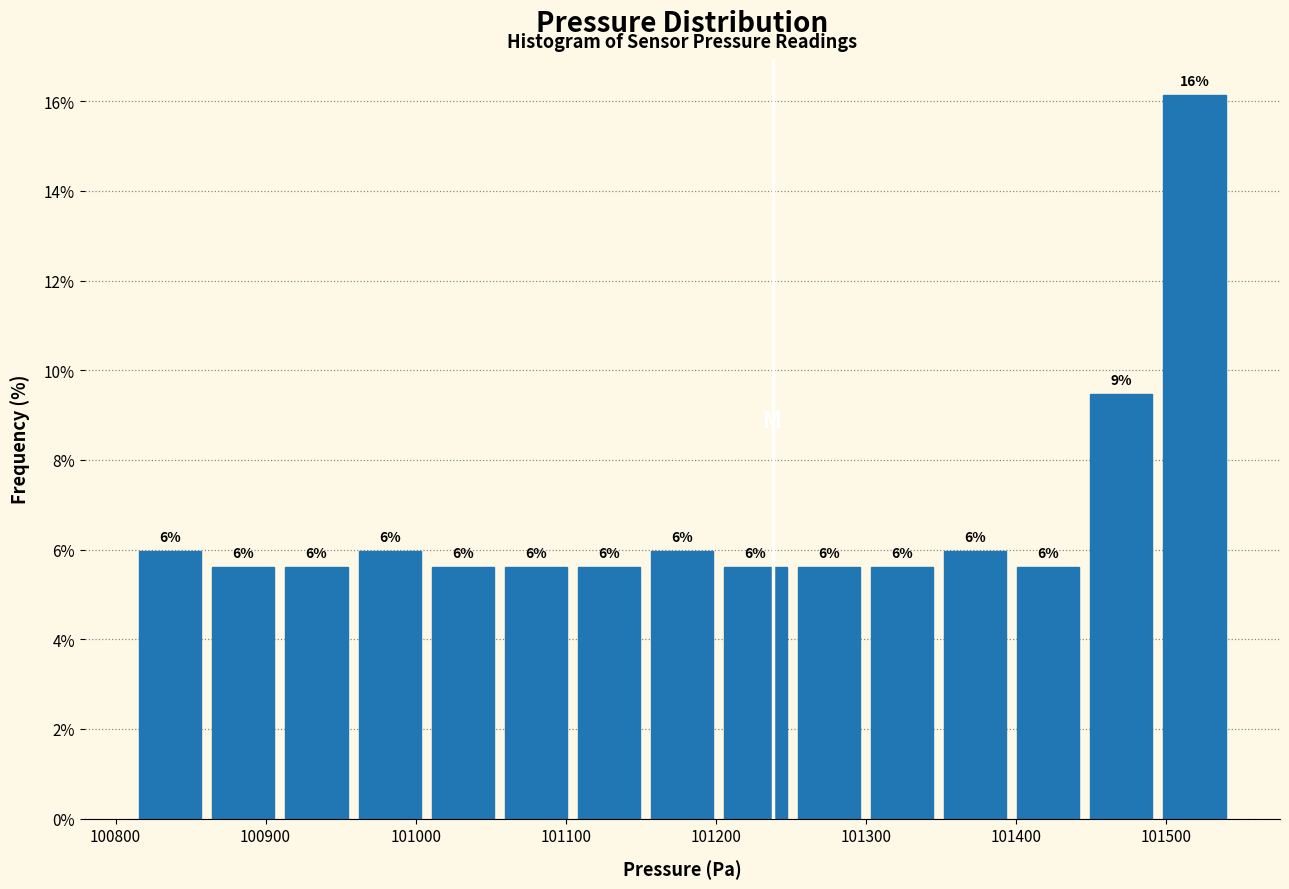

Over which range of the x-axis is the bar tallest?

101490 to 101540